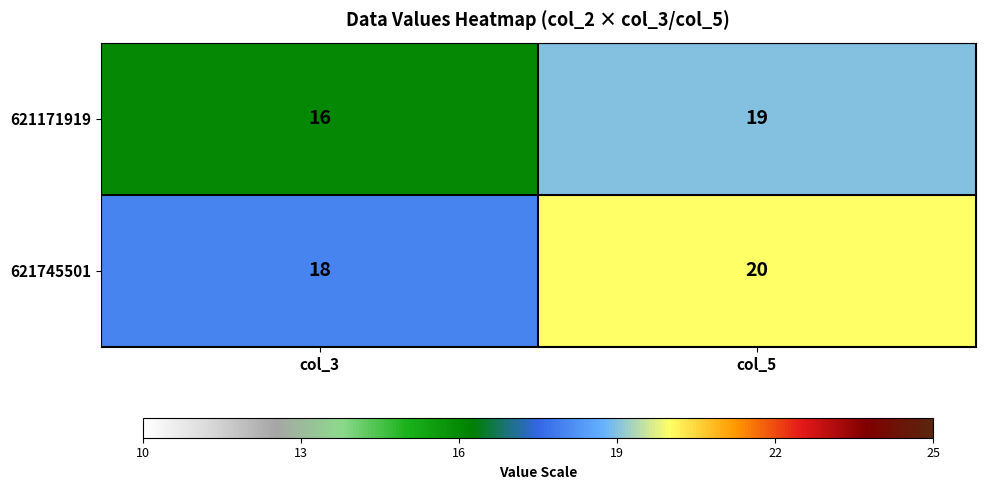

What is the approximate value of 621171919 at col_3?

16